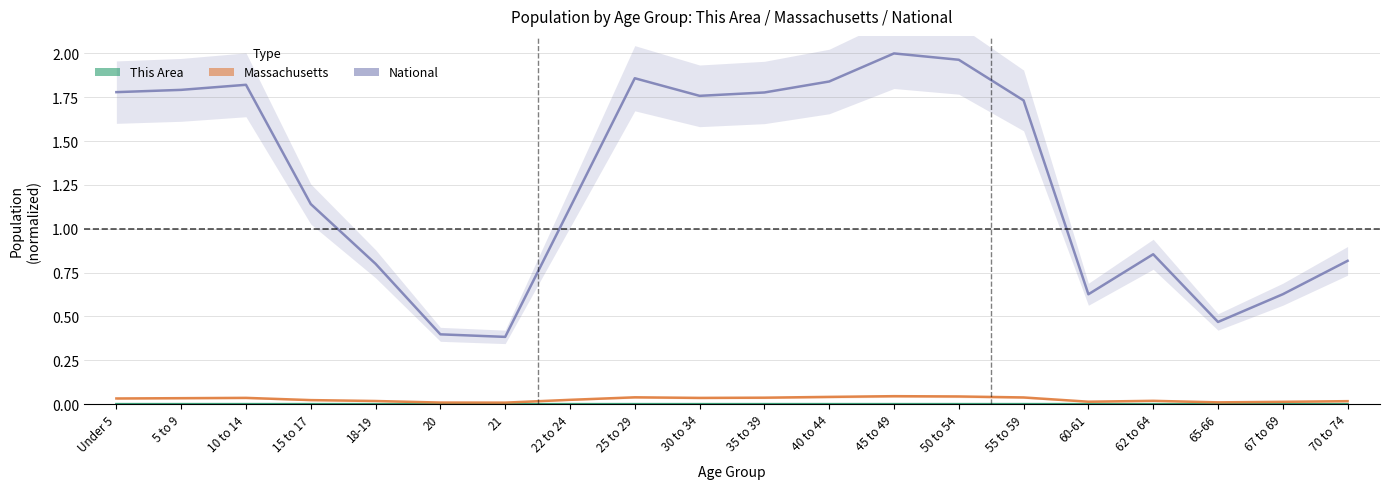

At which category does Massachusetts reach its first local peak?

10 to 14